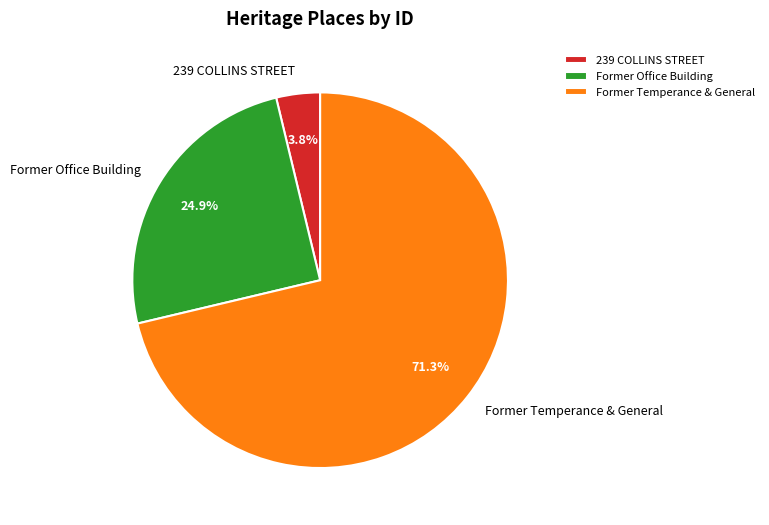

Approximately how many times larger is the value at 239 COLLINS STREET compared to Former Temperance & General?

0.1